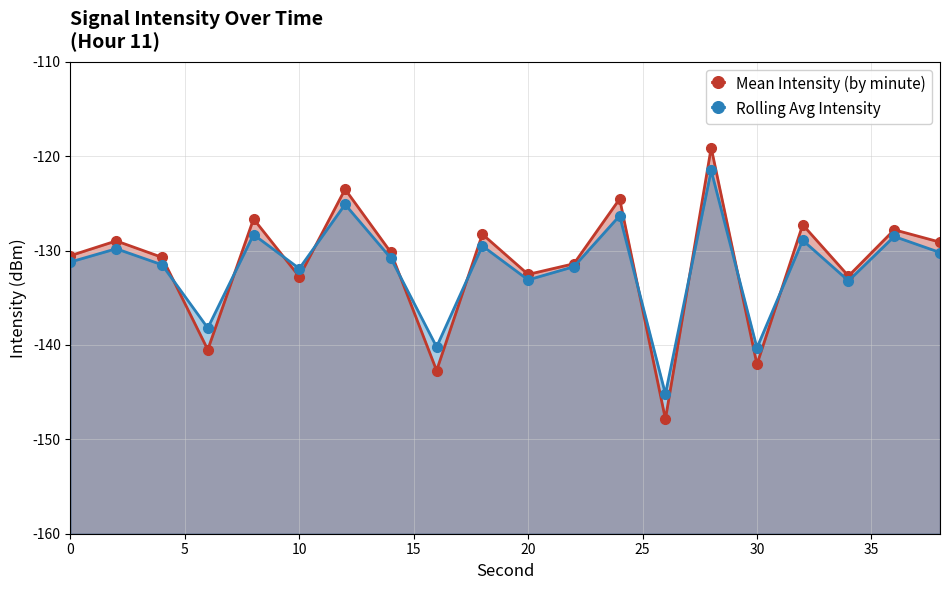

Rank the series by their maximum value, from highest to lowest.

Mean Intensity (by minute), Rolling Avg Intensity